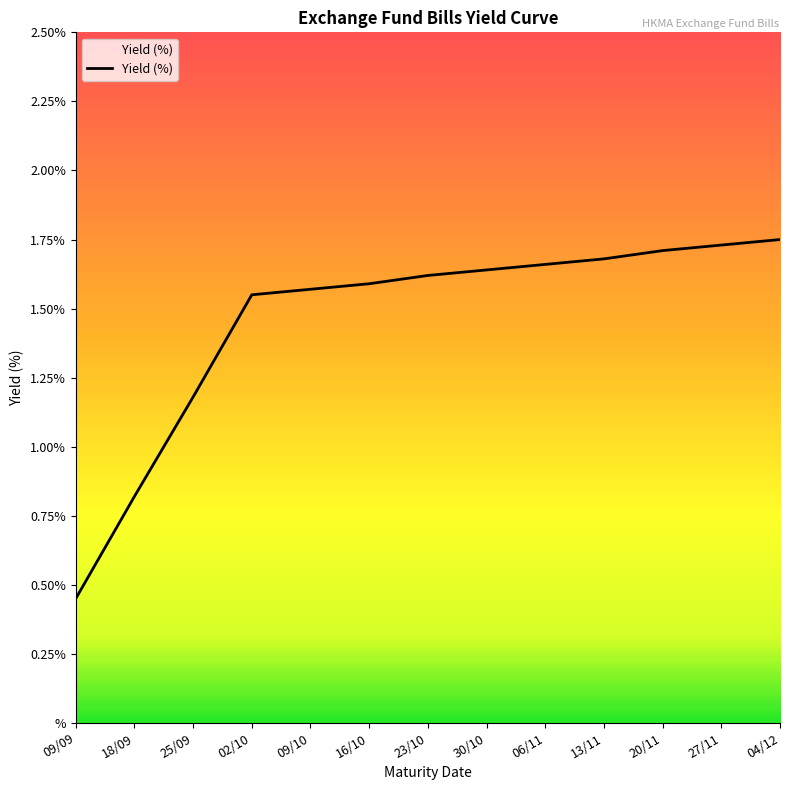

Reading right to left, list all the values displayed in this chart.

1.8	1.7	1.7	1.7	1.7	1.6	1.6	1.6	1.6	1.6	1.2	0.8	0.5